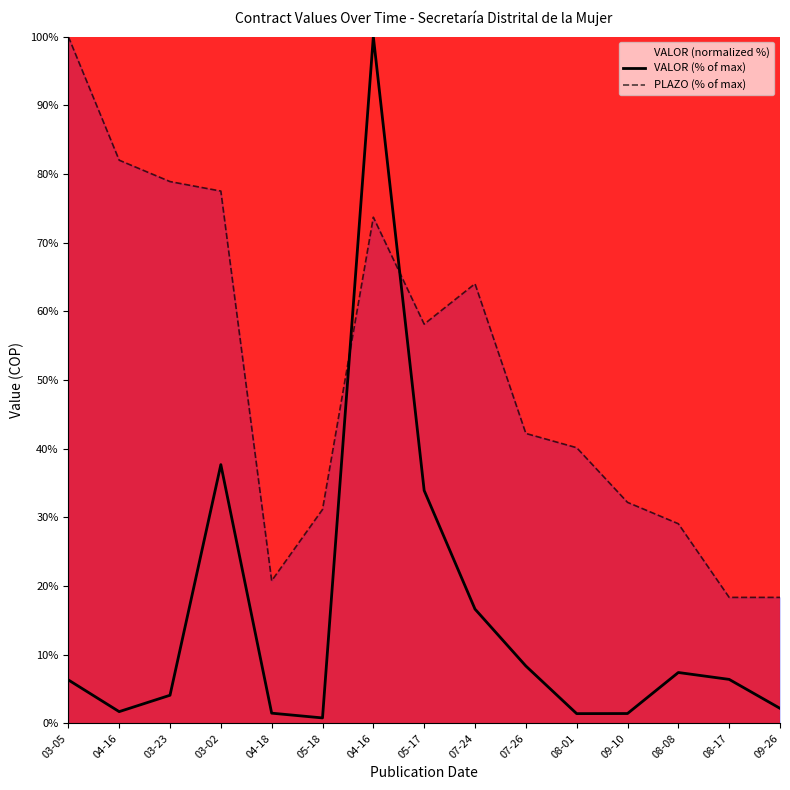

At how many categories does at least one series exceed 36?

9